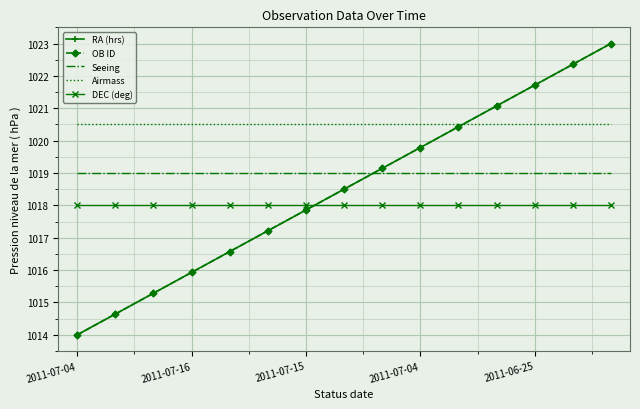

What is the highest value of the OB ID series?

1023.0